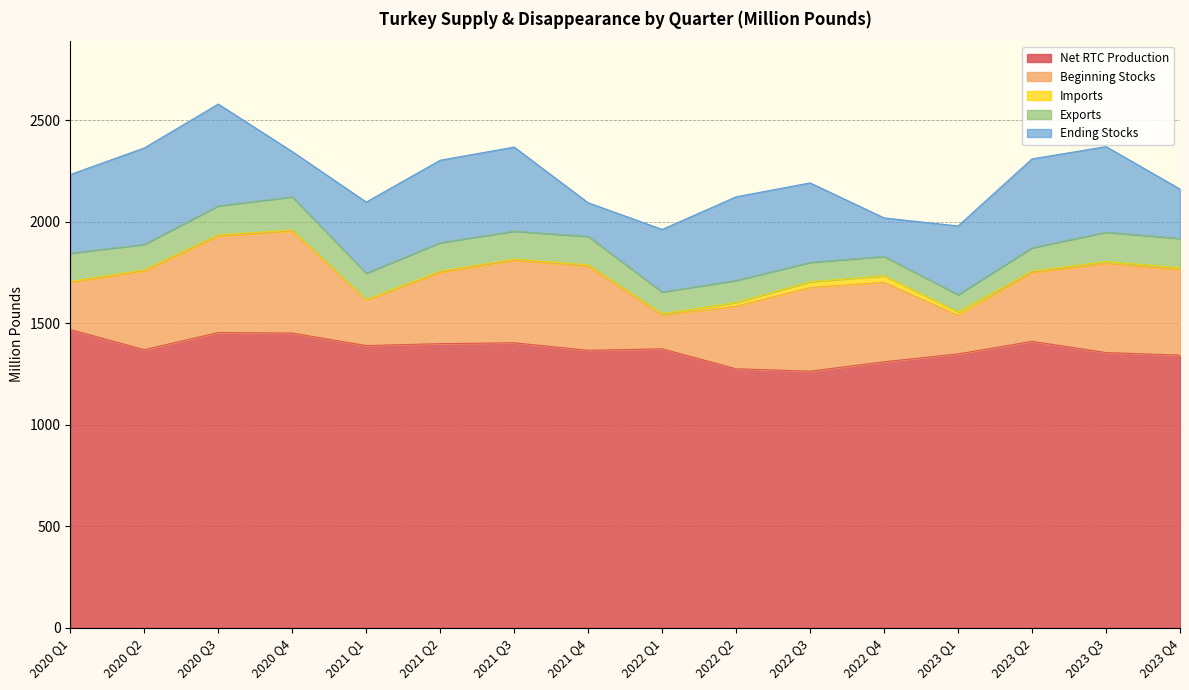

What is the approximate value of Beginning Stocks at 2020 Q1?

232.7